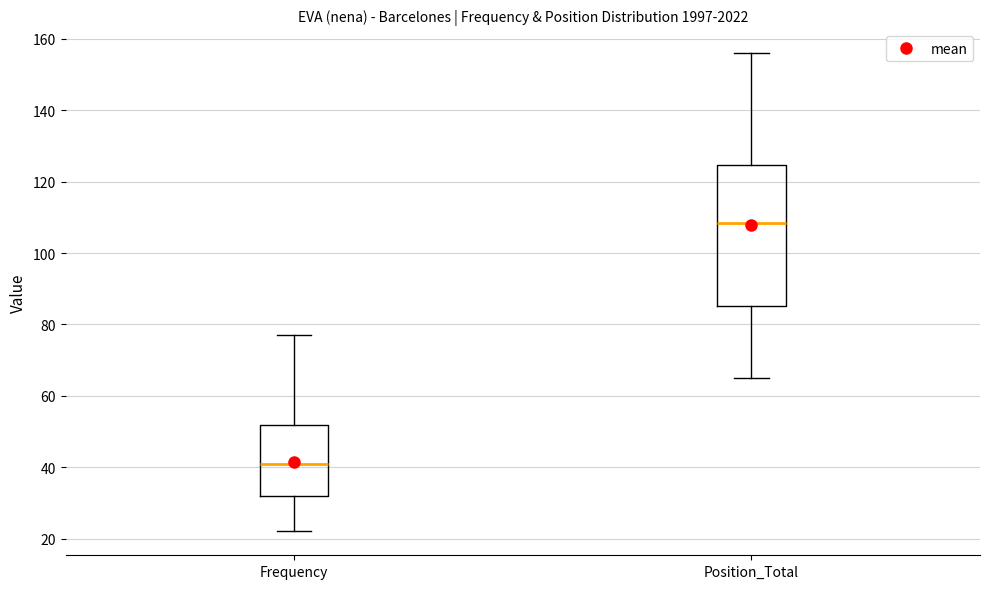

Which box's median line is the highest?

Position_Total